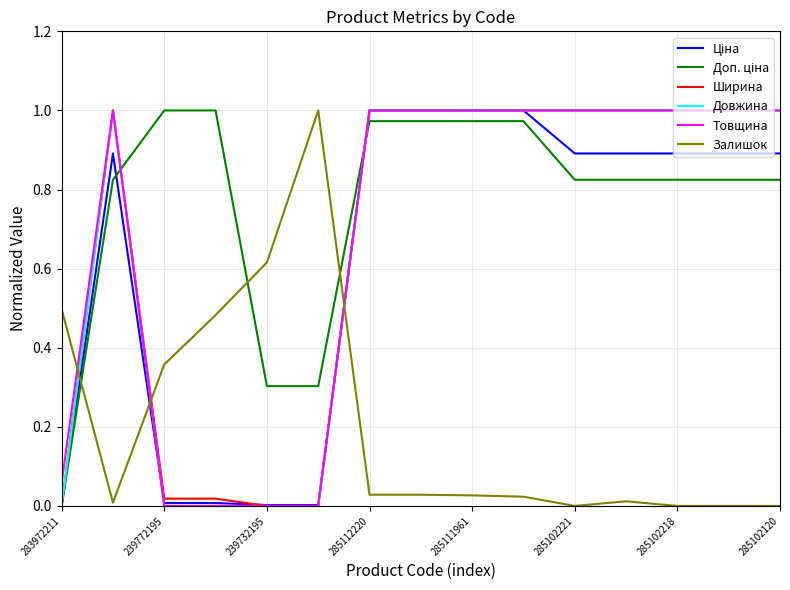

How many times do Залишок and Ширина cross each other?

3